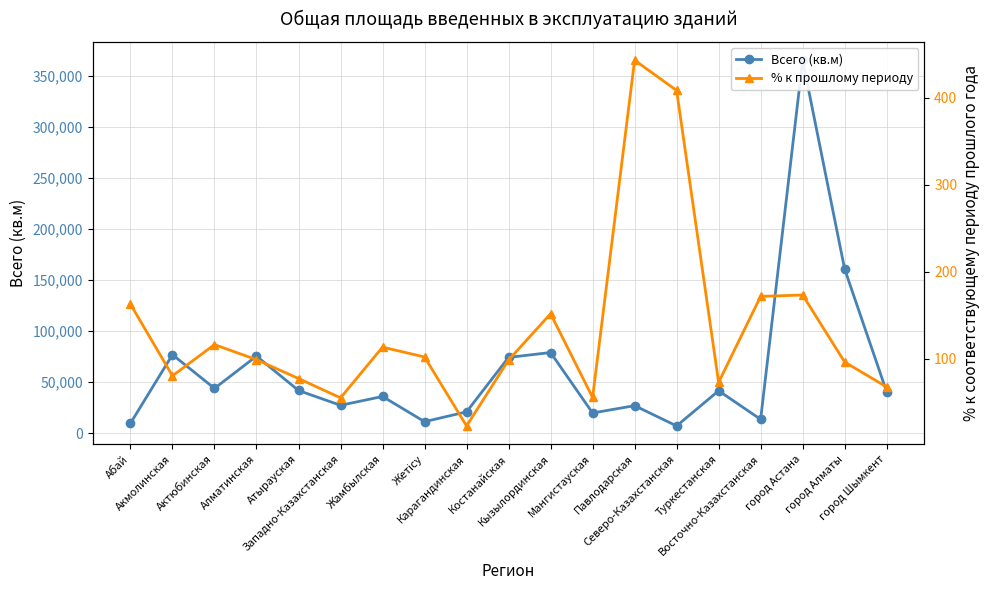

Between Жетісу and Восточно-Казахстанская, which is larger?

Восточно-Казахстанская